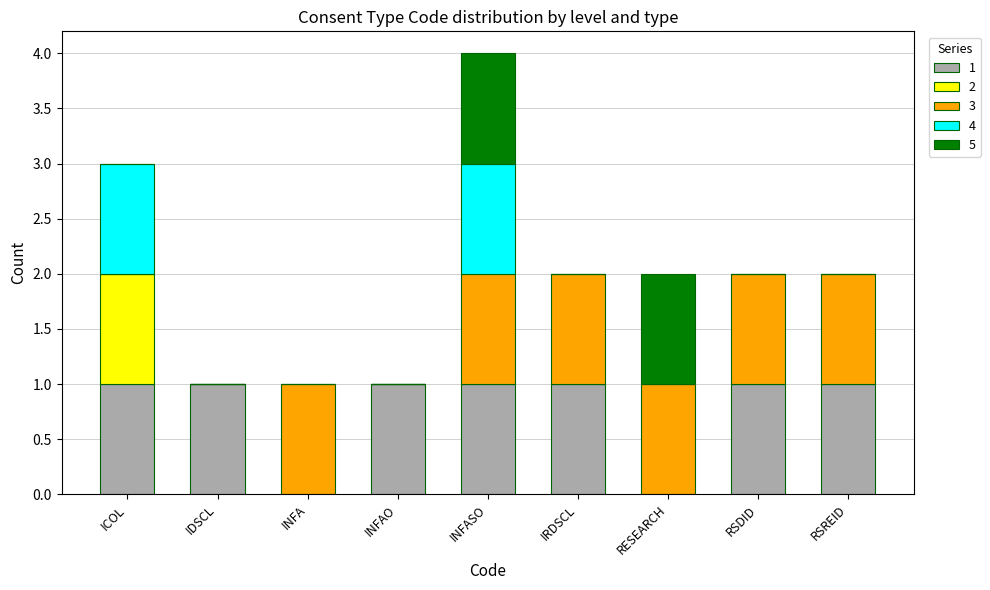

What are all the series names shown in the legend?

1, 2, 3, 4, 5